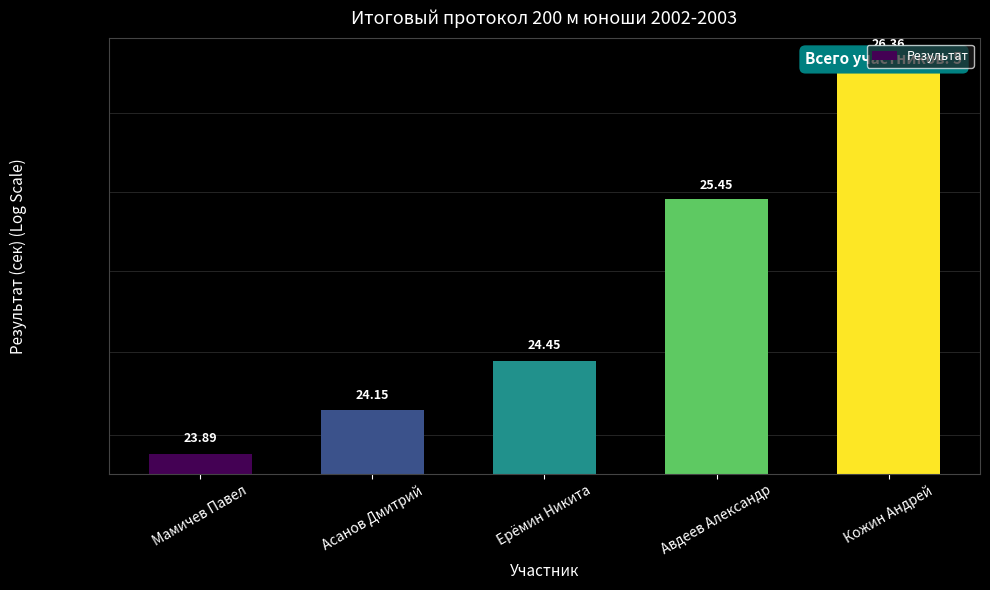

List the labels in order of value, largest first.

Кожин Андрей, Авдеев Александр, Ерёмин Никита, Асанов Дмитрий, Мамичев Павел